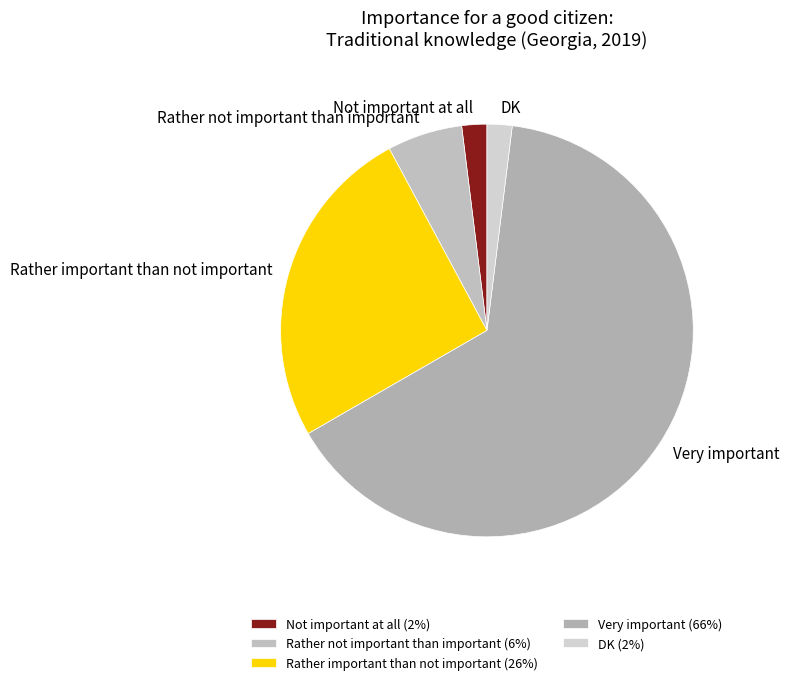

To the nearest percent, what is the difference between the DK and Very important slice percentages?

63%